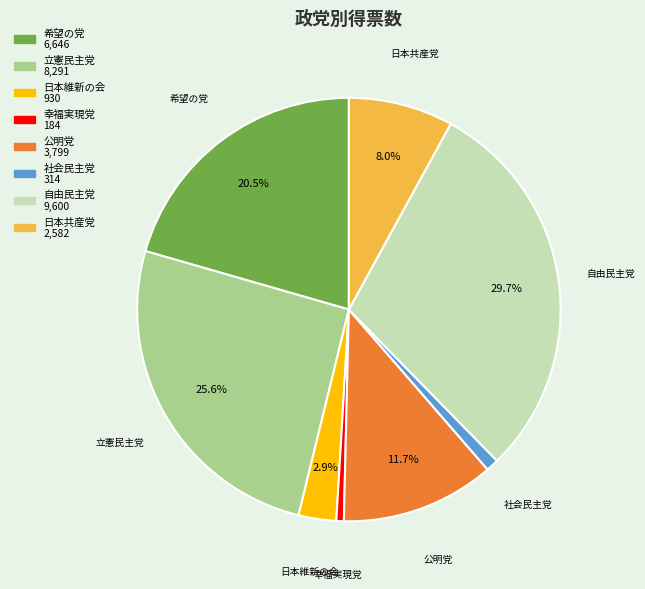

To the nearest percent, what percentage of the pie is 公明党?

12%